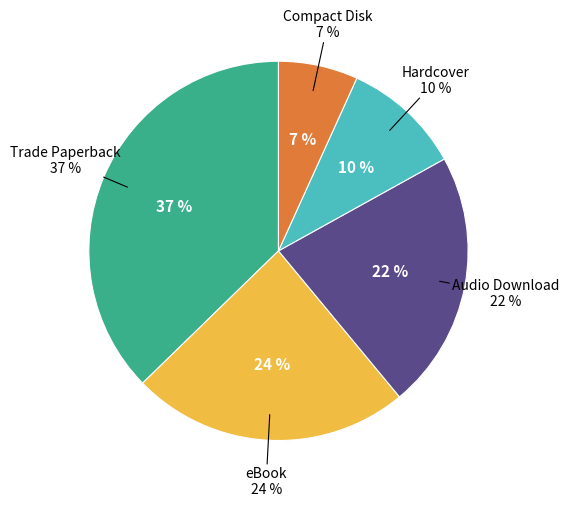

What is the largest slice in the pie chart?

Trade Paperback